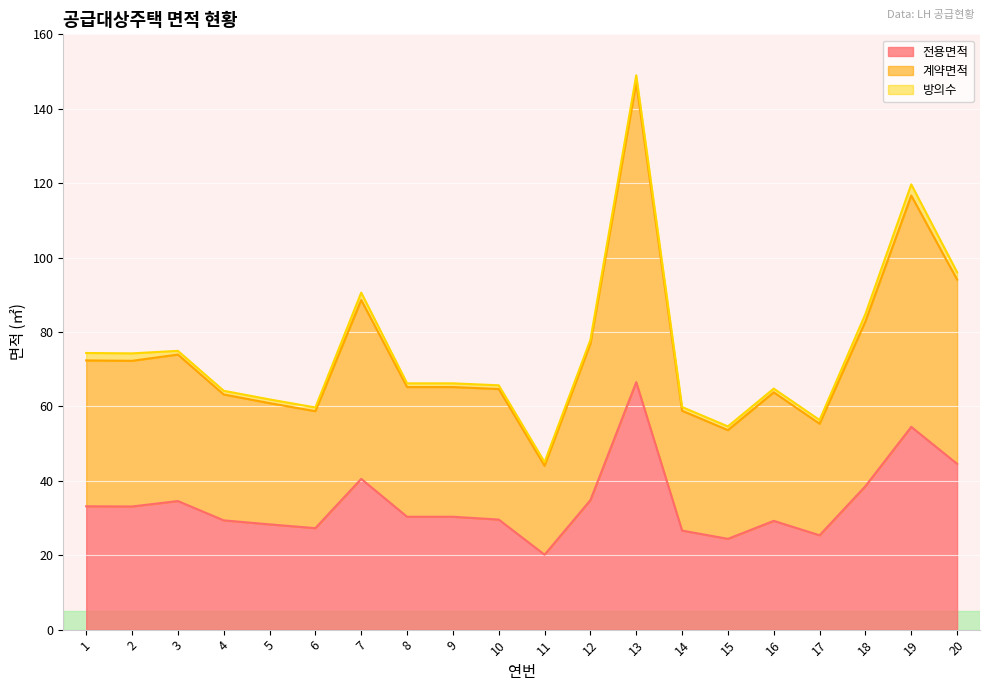

True or false: 계약면적 and 전용면적 intersect in this chart.

False